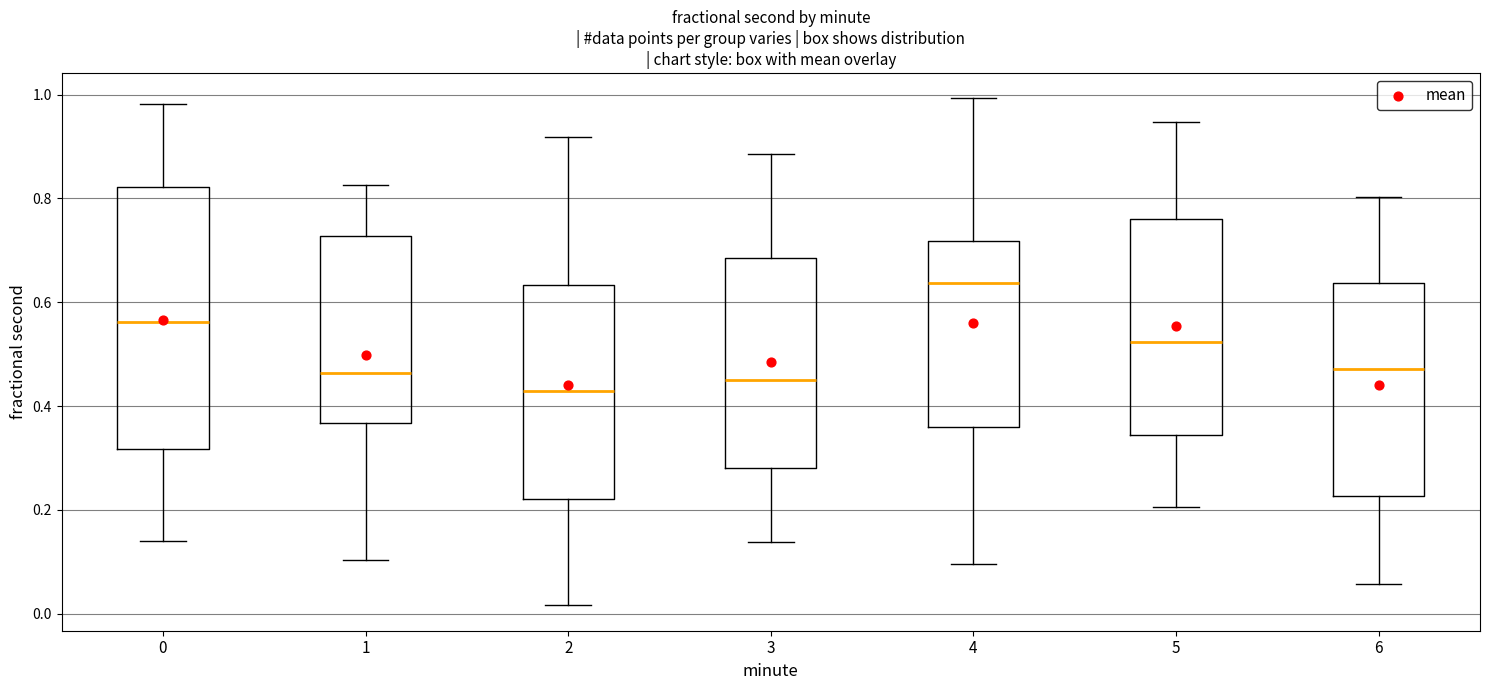

Which box has the lowest median line?

2